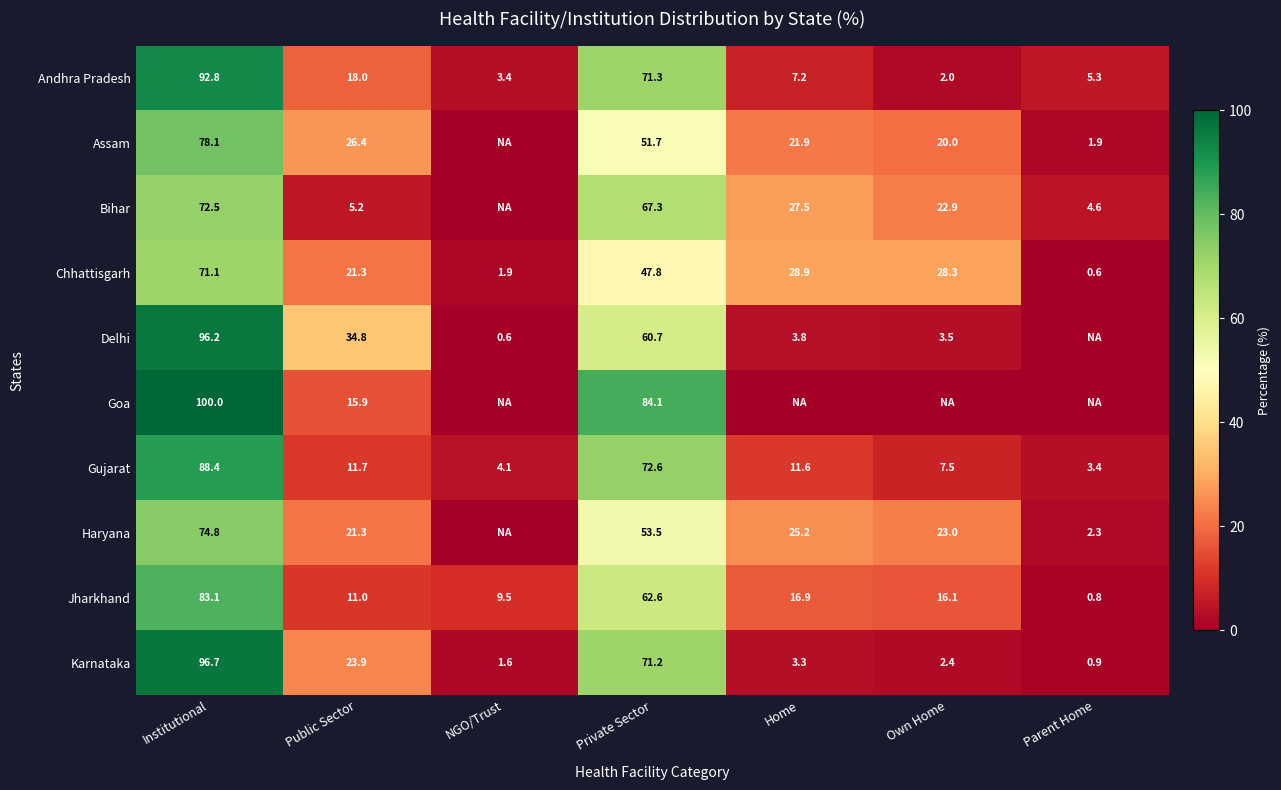

At which category is the sum across all series the highest?

Institutional